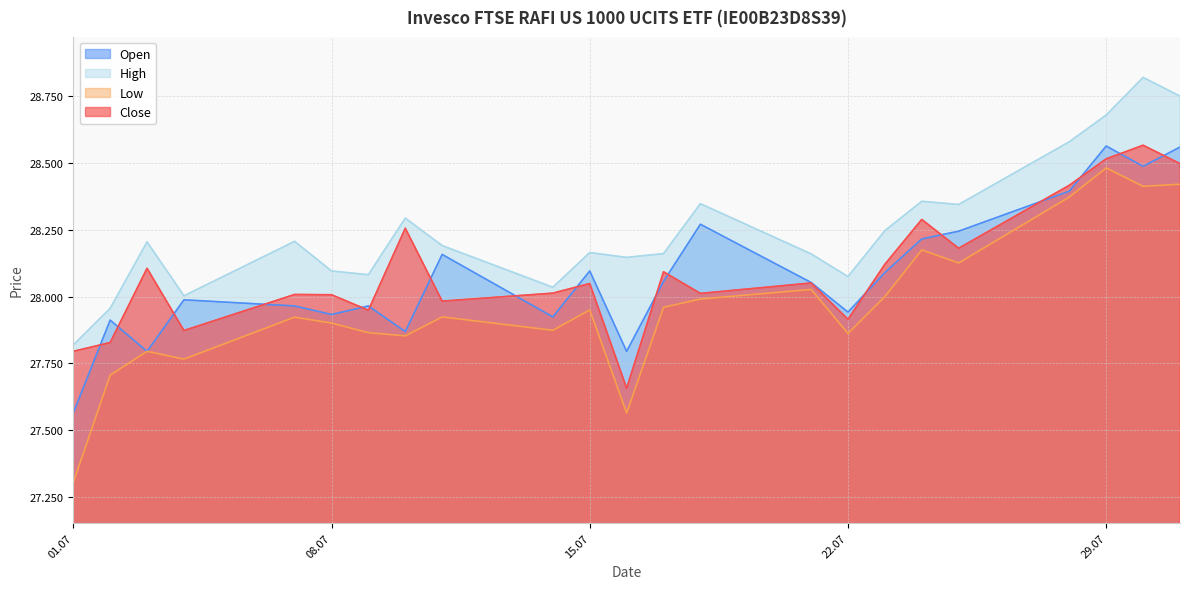

How many data points in Open are above 28053?

11